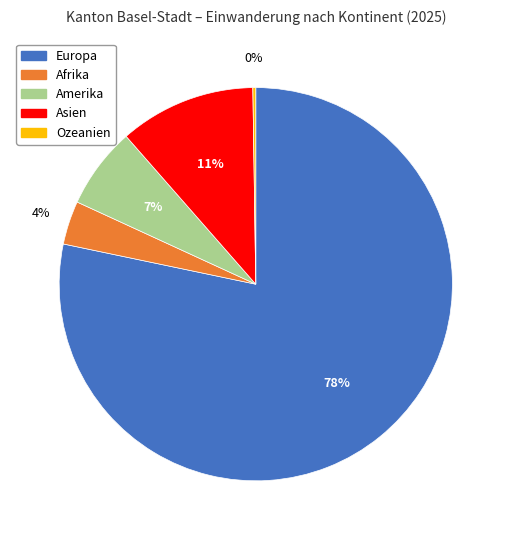

To the nearest percent, what portion does Europa represent?

78%